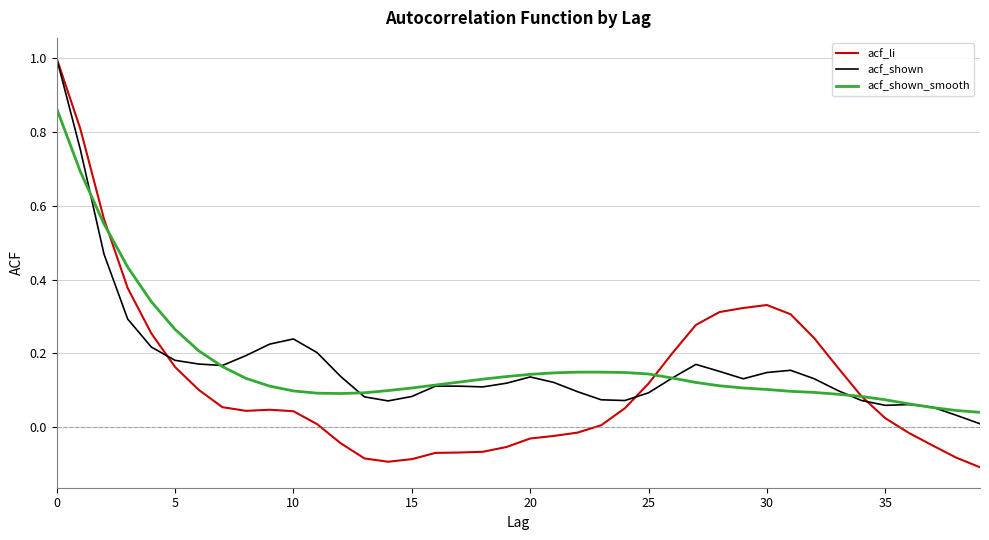

How many values in the acf_li series are below 0?

15